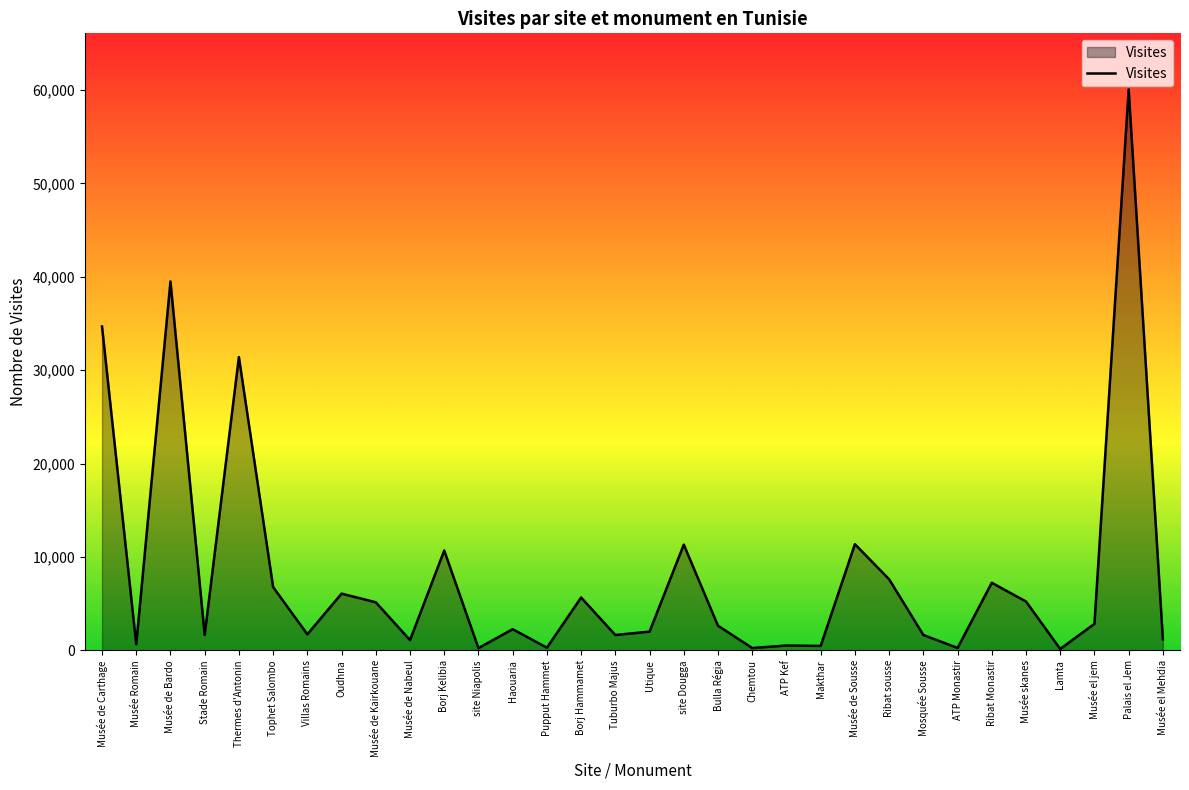

What value does the data have at Musée de Bardo?

39501